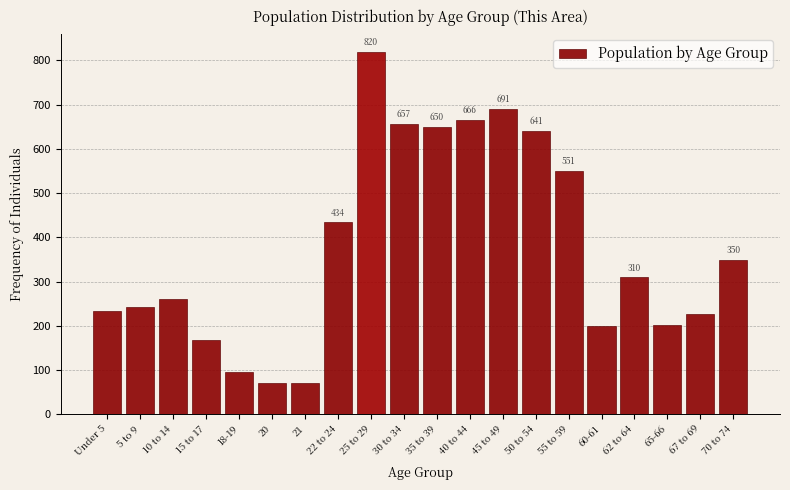

Reading right to left, transcribe all the data shown in this chart.

350	228	203	310	199	551	641	691	666	650	657	820	434	71	70	96	168	260	243	233